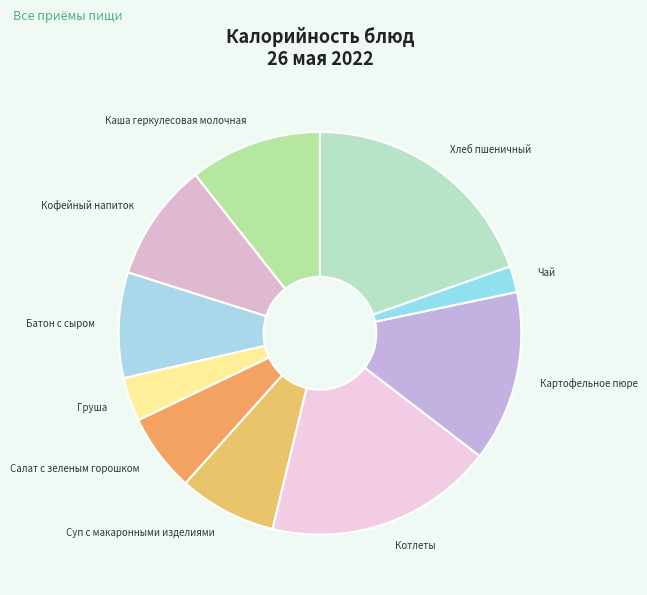

Count the number of slices in the pie.

10